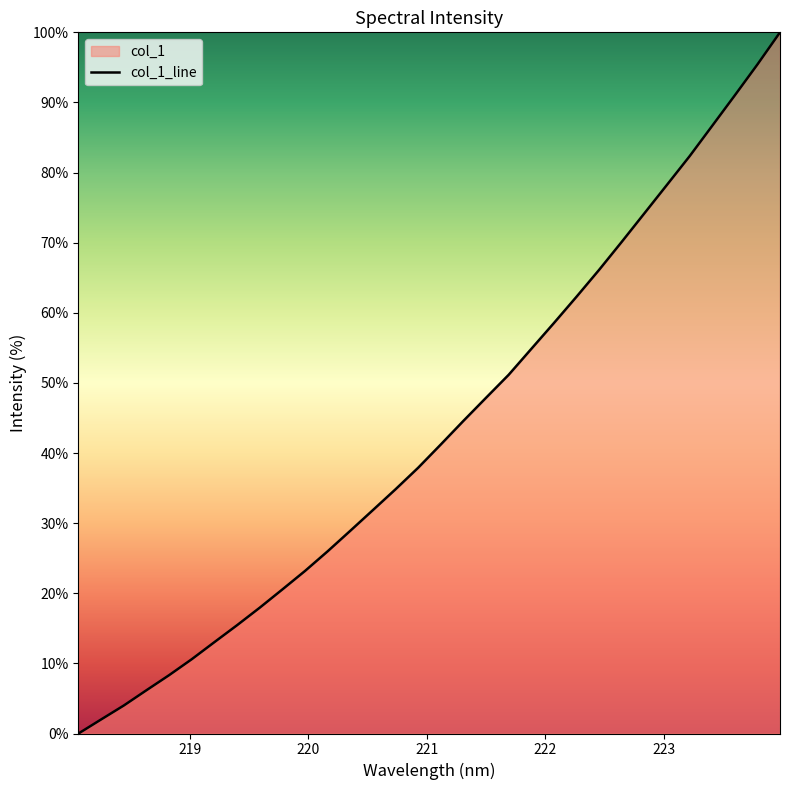

Count the number of values greater than 41.

16